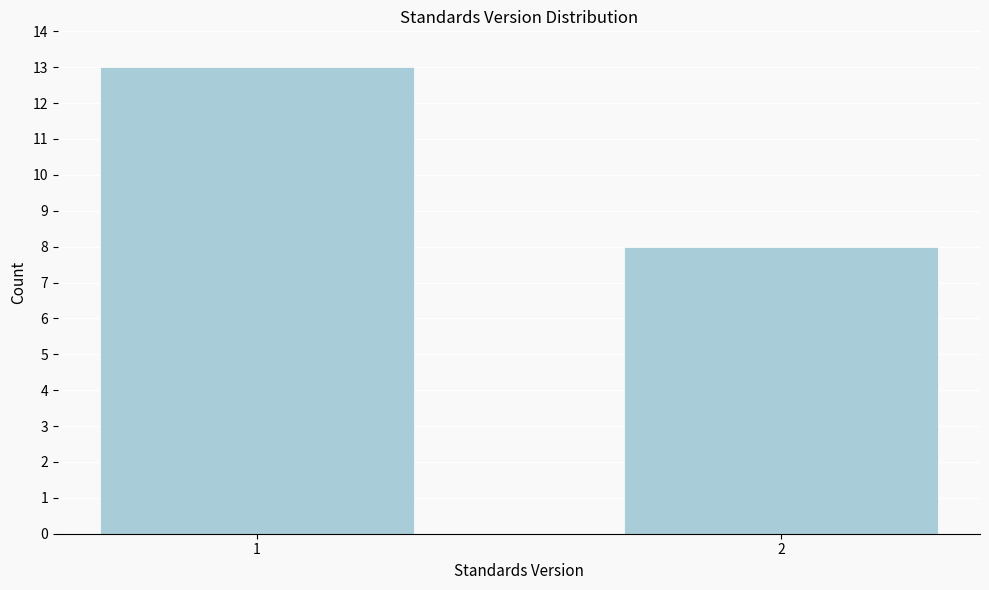

Reading left to right, list all the values displayed in this chart.

1=13	2=8